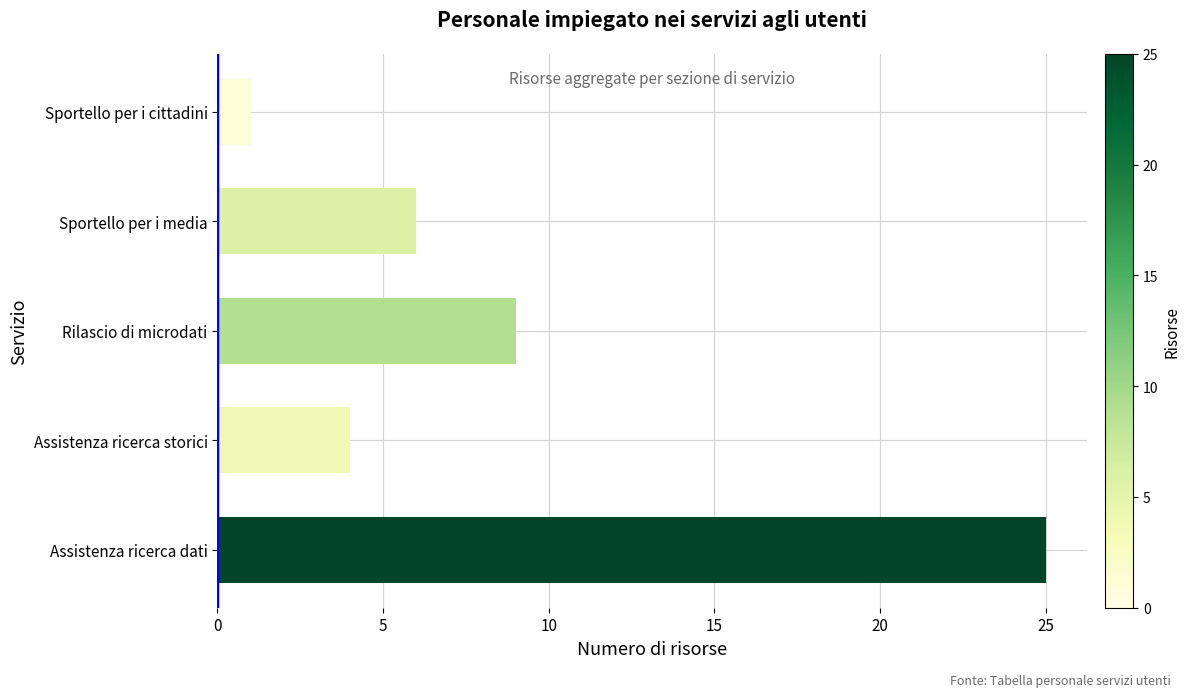

What is the change in value from Rilascio di microdati to Sportello per i media?

-3